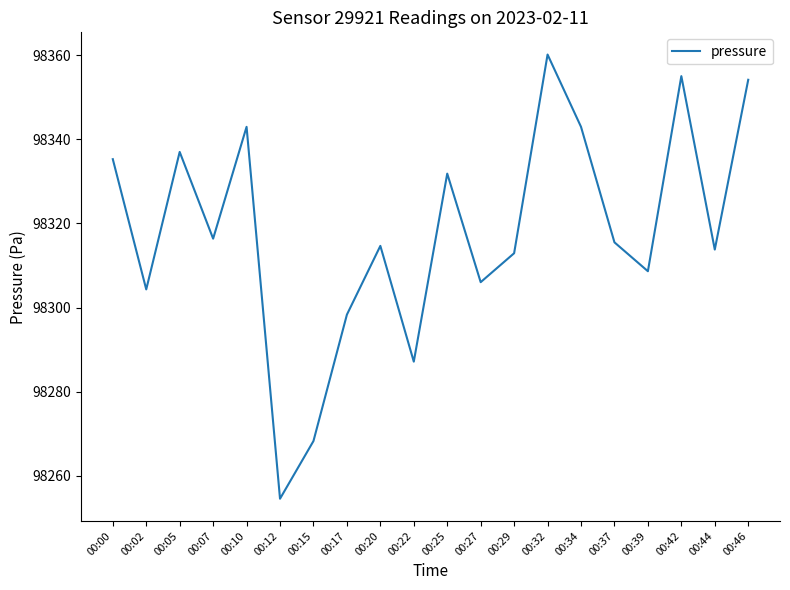

What is the approximate value at 00:42?

98355.0